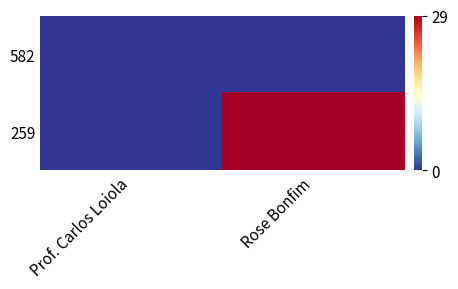

Which label corresponds to the largest value in the chart?

Rose Bonfim